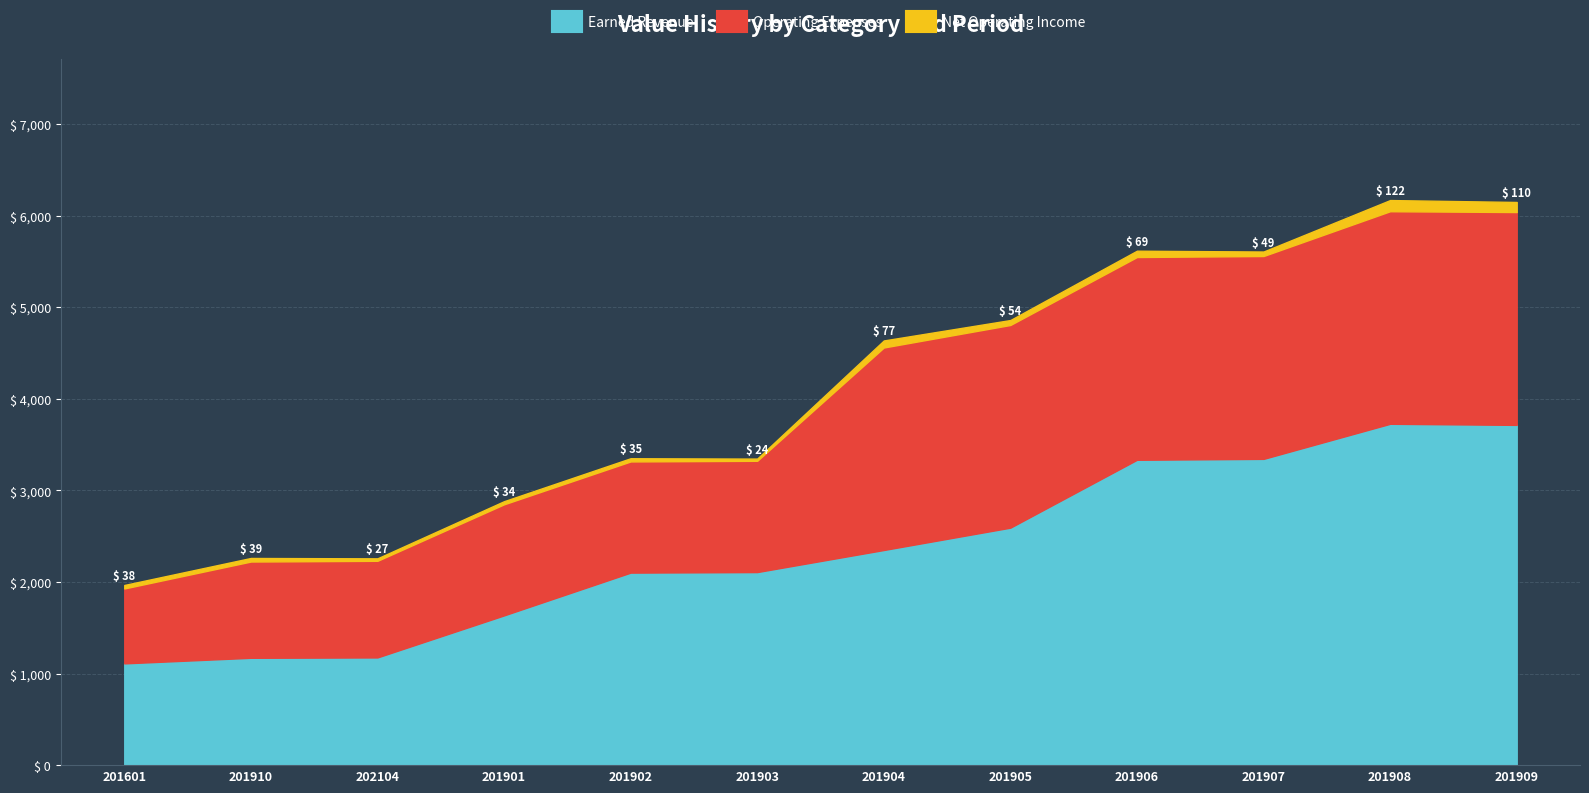

Reading left to right, what are all the values shown in this chart?

Earned Revenue: 1111	1172	1176	1635	2102	2108	2349	2593	3334	3344	3727	3715
Operating Expenses: 818	1051	1055	1213	1214	1215	2211	2213	2214	2215	2321	2324
Net Operating Income: 38	39	27	34	35	24	77	54	69	49	122	110